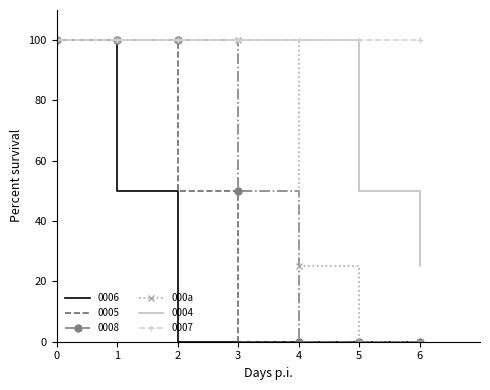

Where is 0004 nearest to the value 62?

5